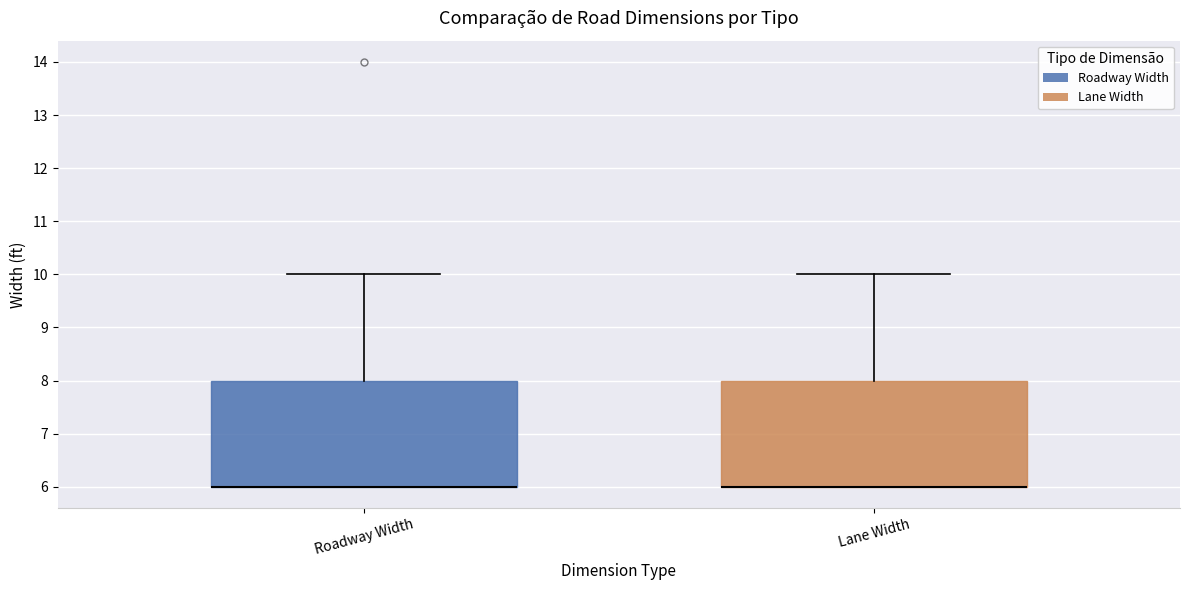

Reading left to right, transcribe this box plot: for each box, give where its median line is, the range the box spans, and where its two whiskers end, as read against the y-axis. The values are not printed on the chart, so give them approximately, as read against the axis.

Roadway Width: median 6 (drawn on the box's lower edge), box 6 to 8, whiskers 6 to 10
Lane Width: median 6 (drawn on the box's lower edge), box 6 to 8, whiskers 6 to 10